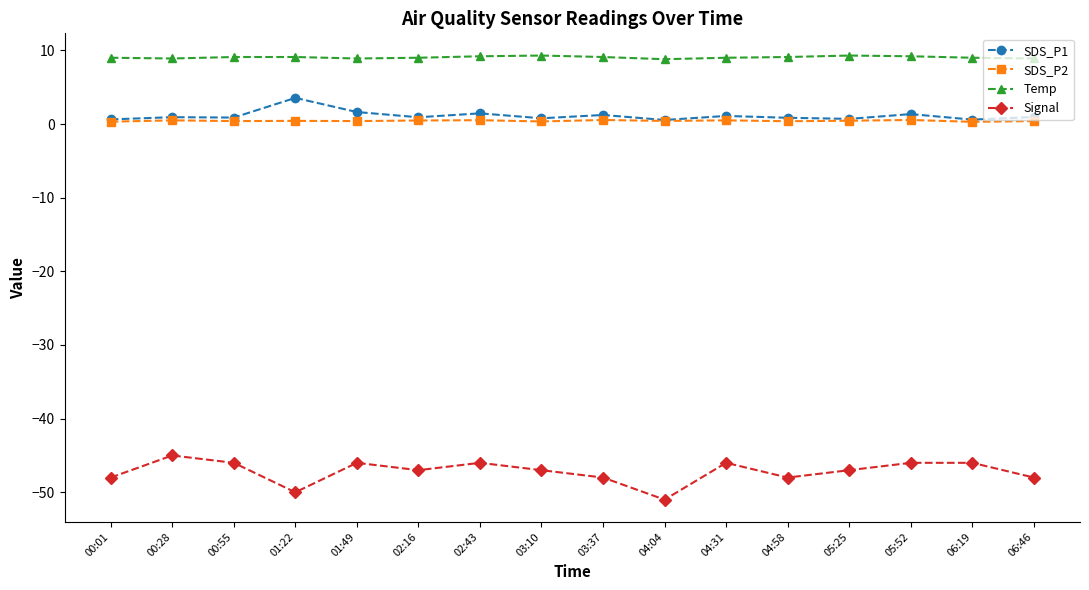

How many categories are shown in the chart?

16